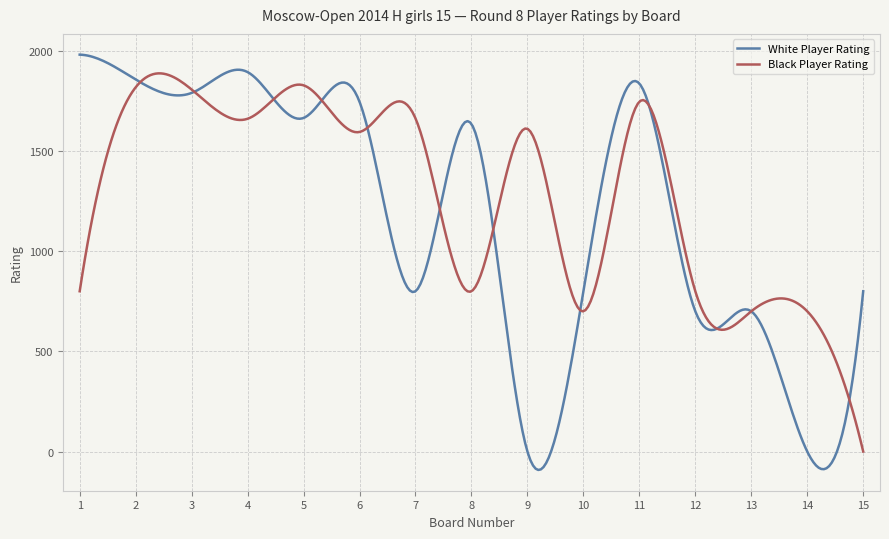

What is the lowest value of the White Player Rating series?

-92.0